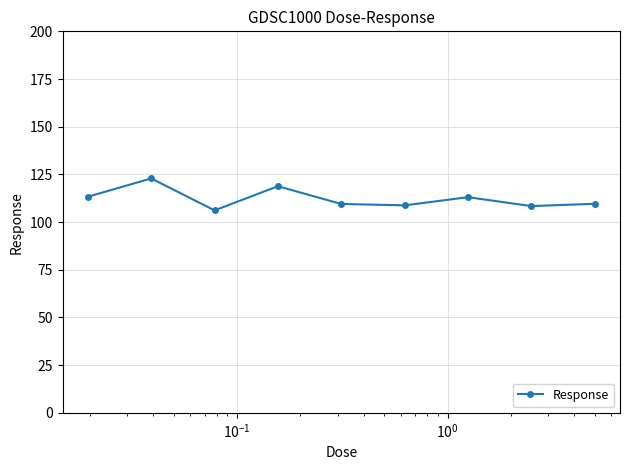

What is the smallest value displayed?

106.1